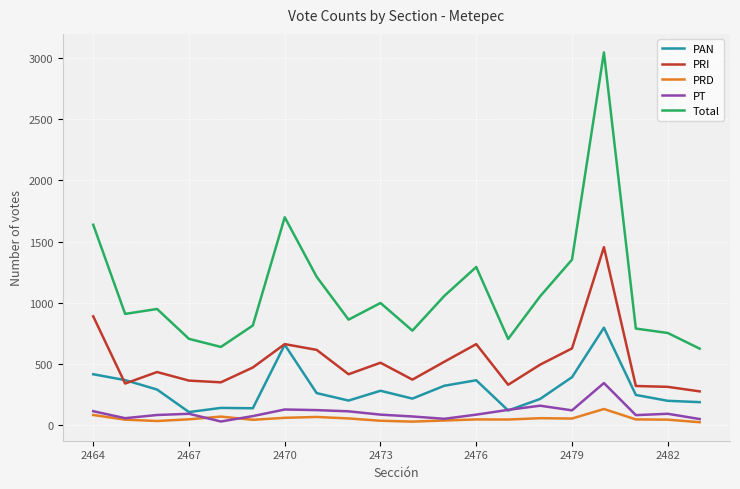

Which series has the widest spread of values?

Total